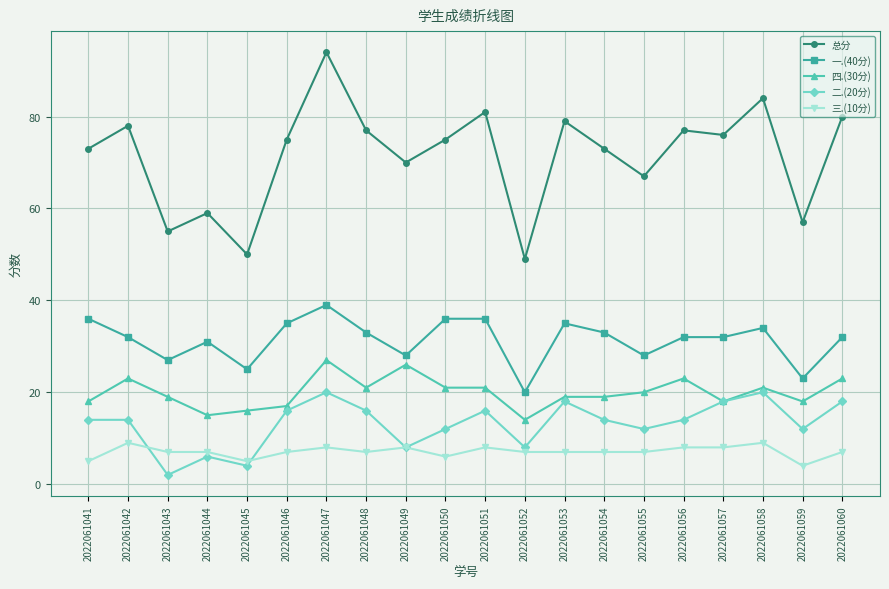

True or false: 总分 and 四.(30分) intersect in this chart.

False